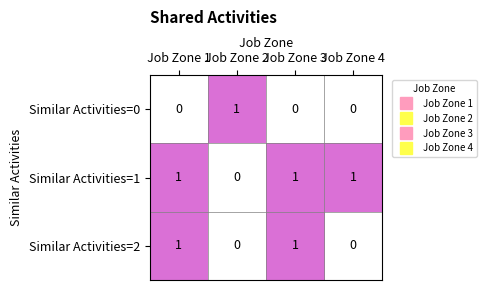

Reading left to right, what are all the values shown in this chart?

Similar Activities=0: 0	1	0	0
Similar Activities=1: 1	0	1	1
Similar Activities=2: 1	0	1	0